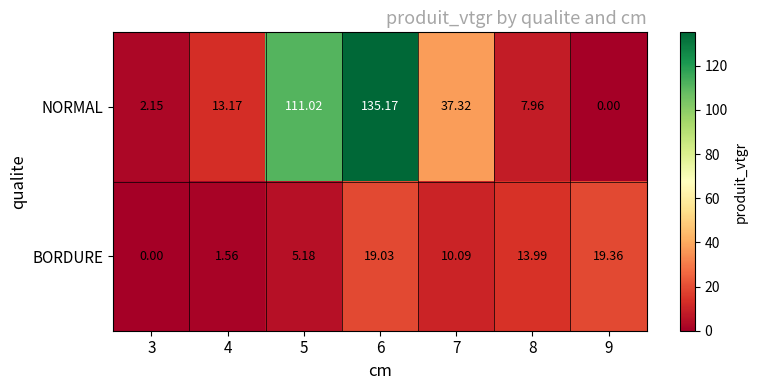

Which series has the largest total across all categories?

NORMAL